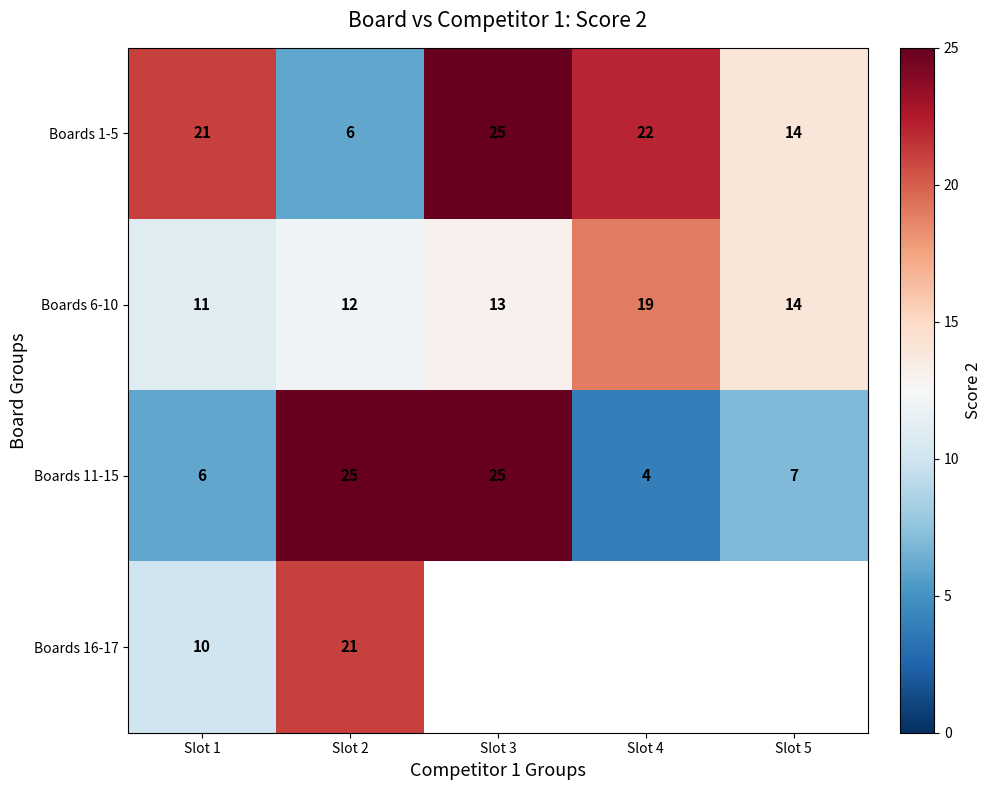

What is the sum of all Boards 6-10 values?

69